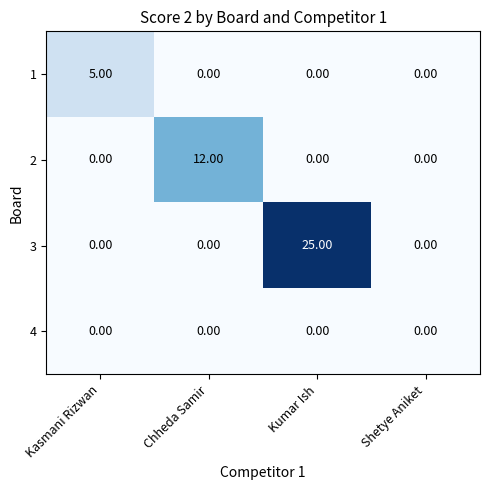

What is the spread (max minus min) of values at Chheda Samir?

12